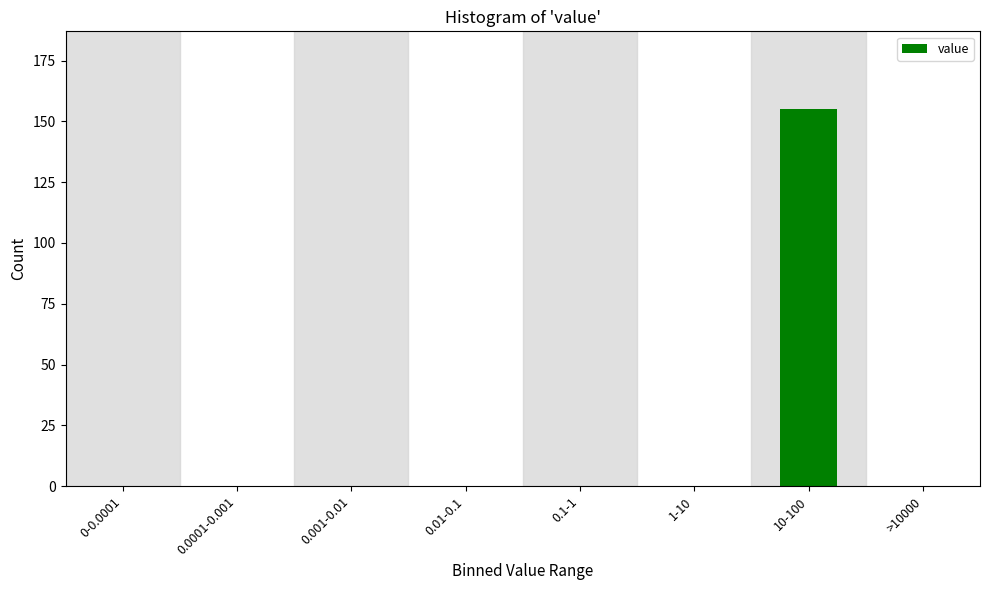

Reading left to right, list all the values displayed in this chart.

0-0.0001=0	0.0001-0.001=0	0.001-0.01=0	0.01-0.1=0	0.1-1=0	1-10=0	10-100=155	>10000=0